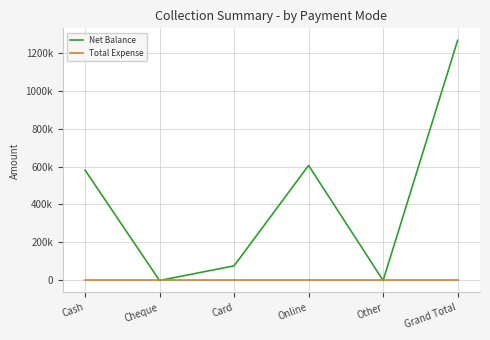

Does the chart have visible grid lines?

Yes